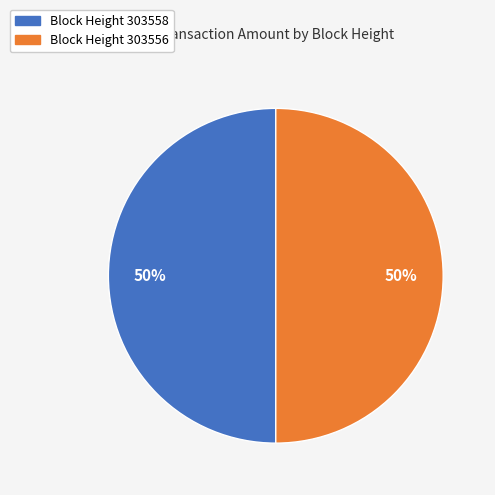

To the nearest percent, what is the average slice percentage?

50%